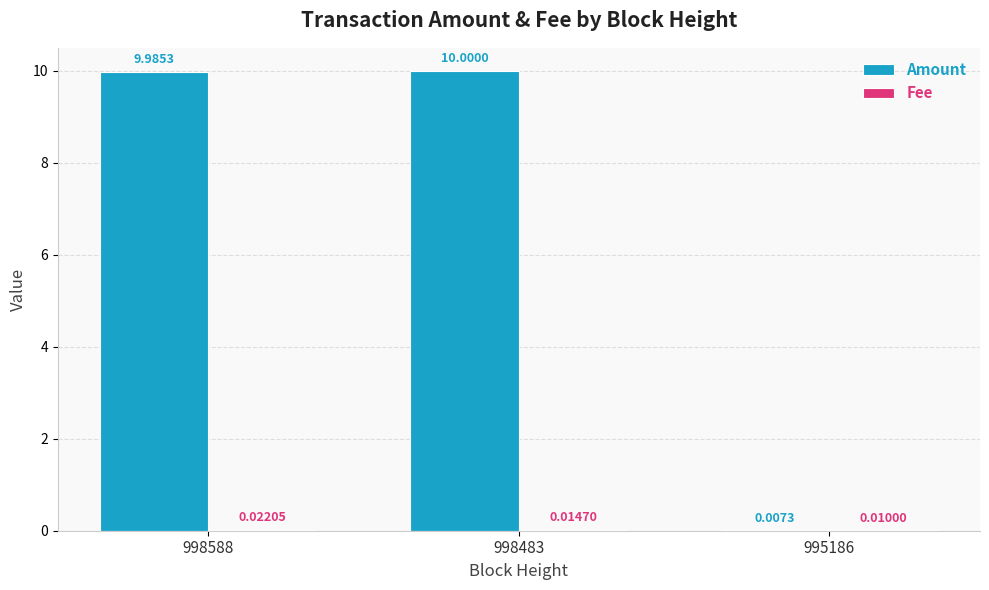

What is the sum of all Amount values?

20.0